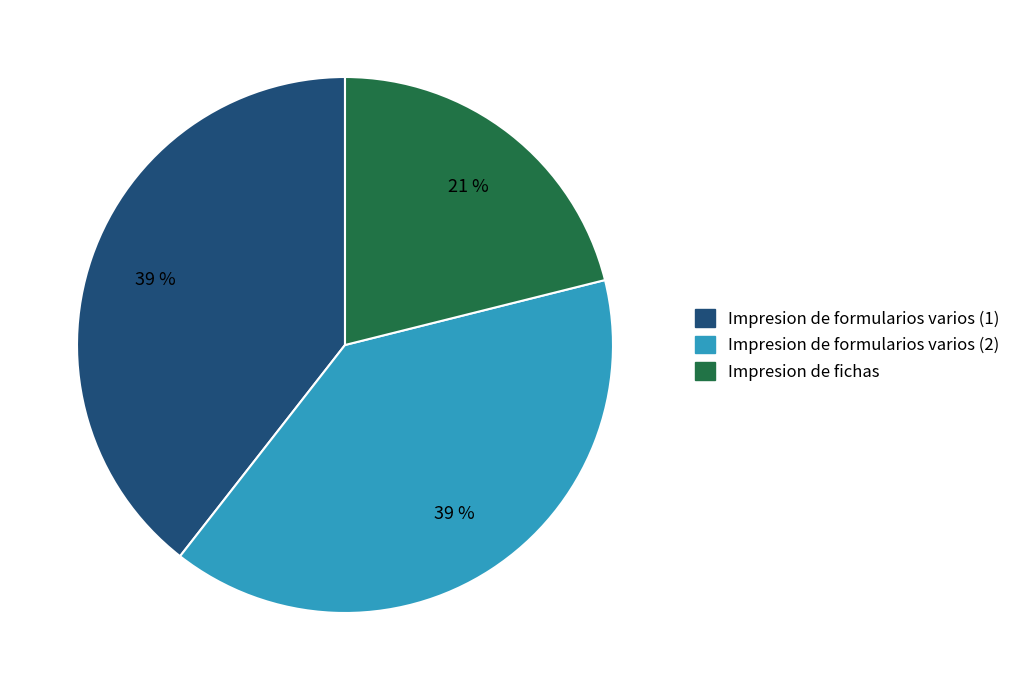

How many segments does this pie chart have?

3